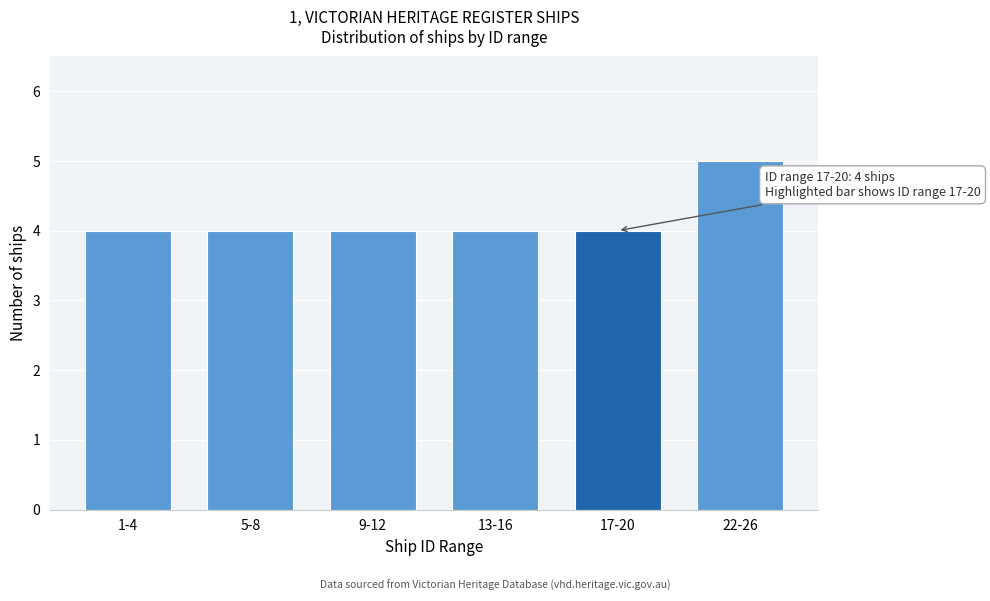

Reading right to left, list all the values displayed in this chart.

5	4	4	4	4	4